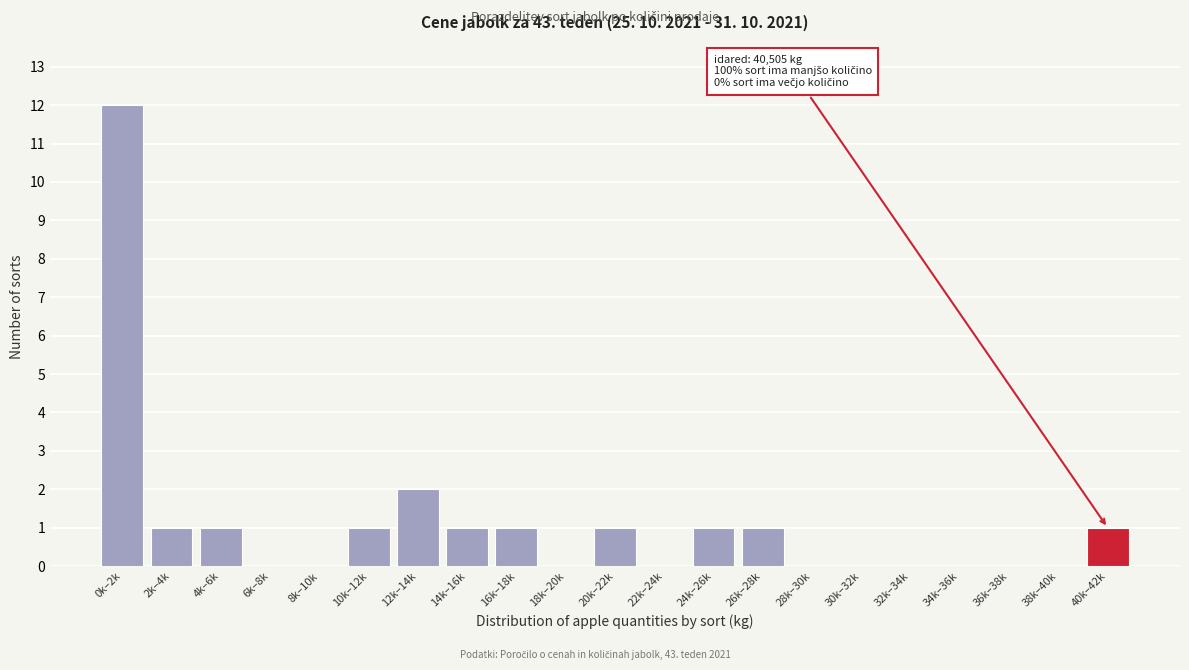

Reading left to right, list all the values displayed in this chart.

0k–2k=12	2k–4k=1	4k–6k=1	6k–8k=0	8k–10k=0	10k–12k=1	12k–14k=2	14k–16k=1	16k–18k=1	18k–20k=0	20k–22k=1	22k–24k=0	24k–26k=1	26k–28k=1	28k–30k=0	30k–32k=0	32k–34k=0	34k–36k=0	36k–38k=0	38k–40k=0	40k–42k=1